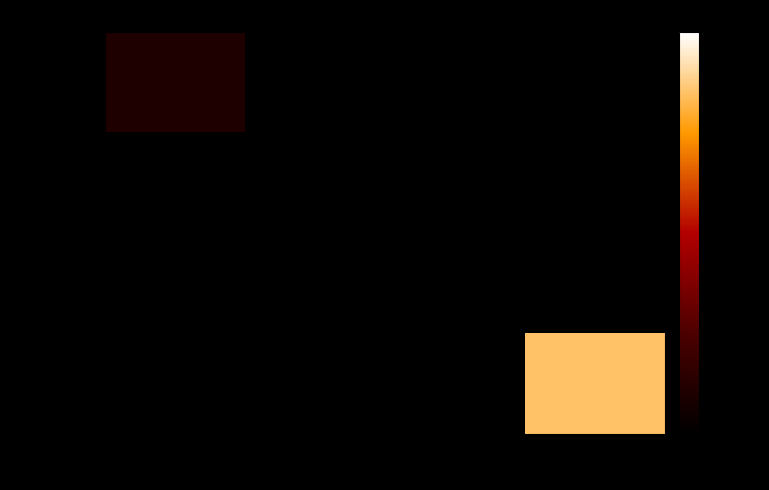

At how many categories does at least one series exceed 11?

1